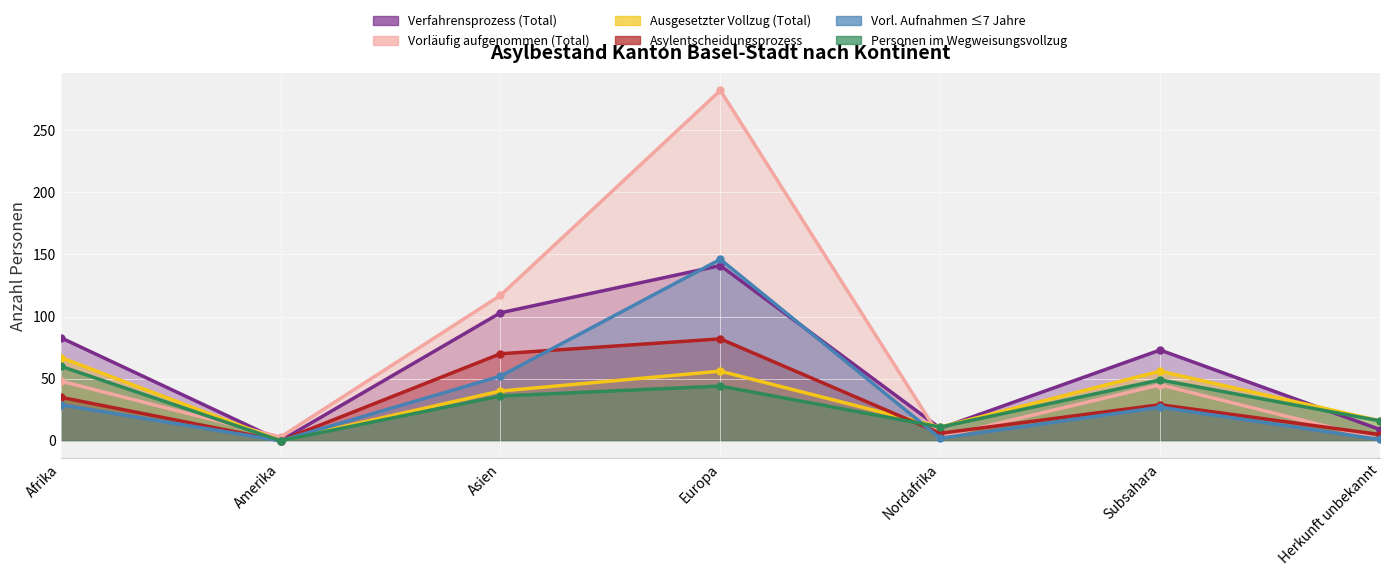

What is the difference between the maximum and second lowest values in the Vorl. Aufnahmen ≤7 Jahre series?

145